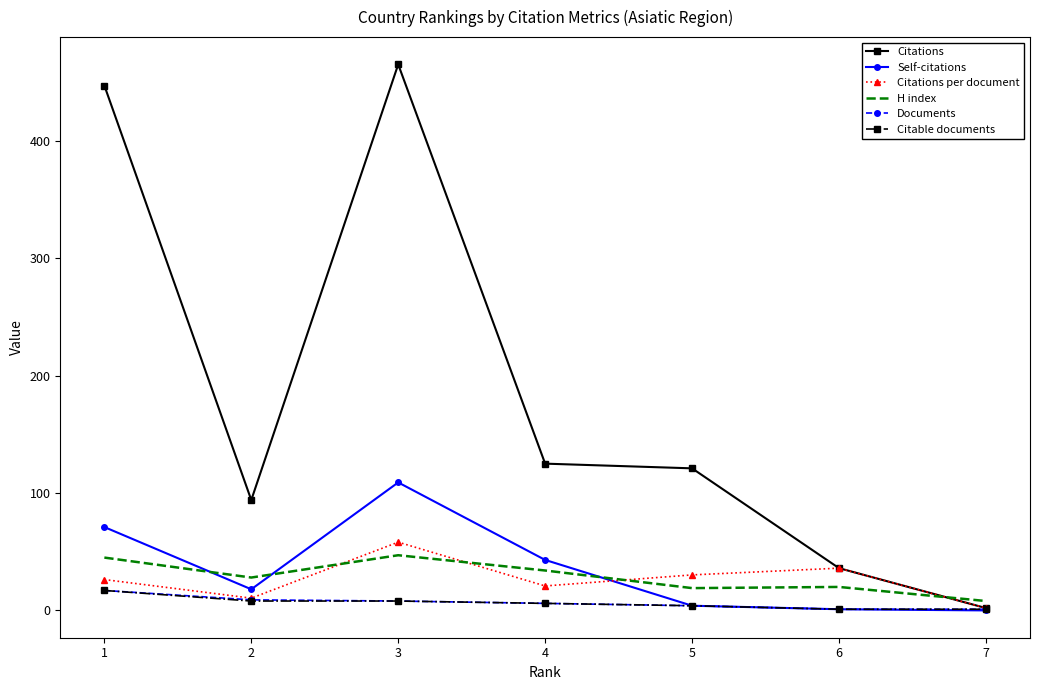

What is the greatest value displayed?

465.0